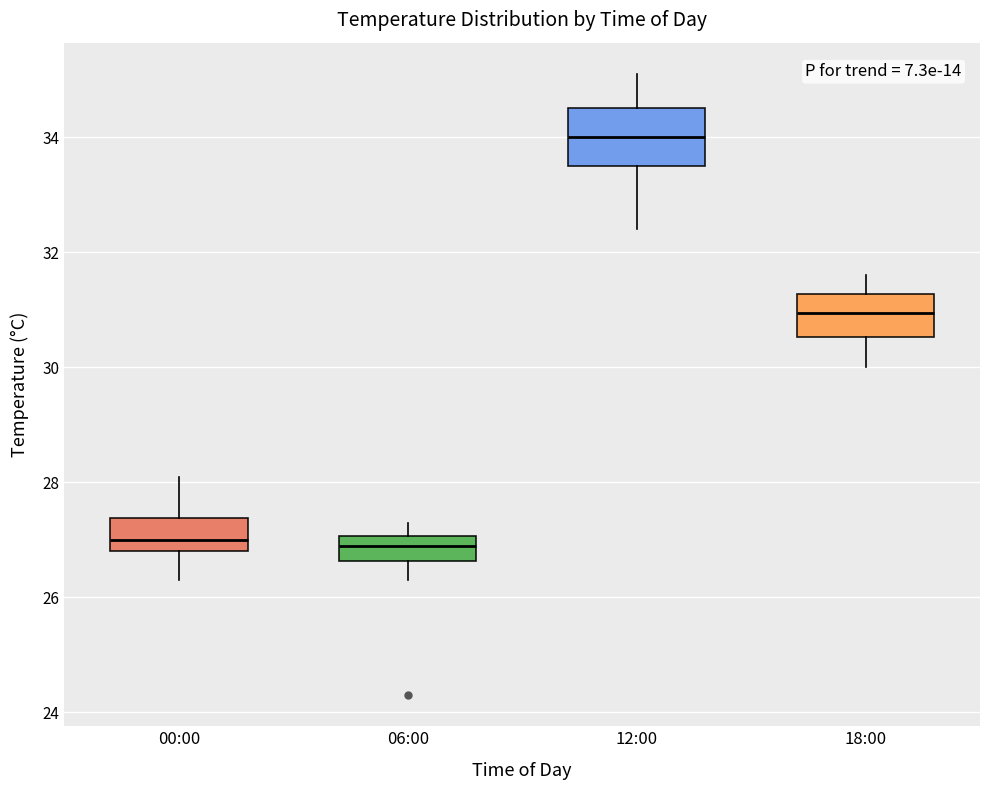

Which box is the tallest, from its lower edge to its upper edge?

12:00